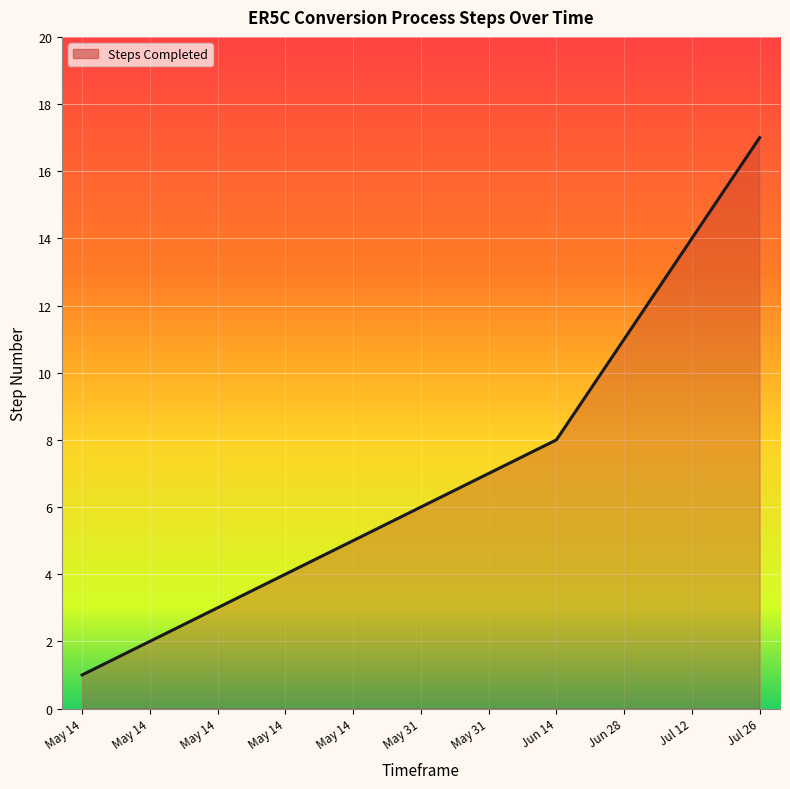

How many lines are shown in the chart?

1